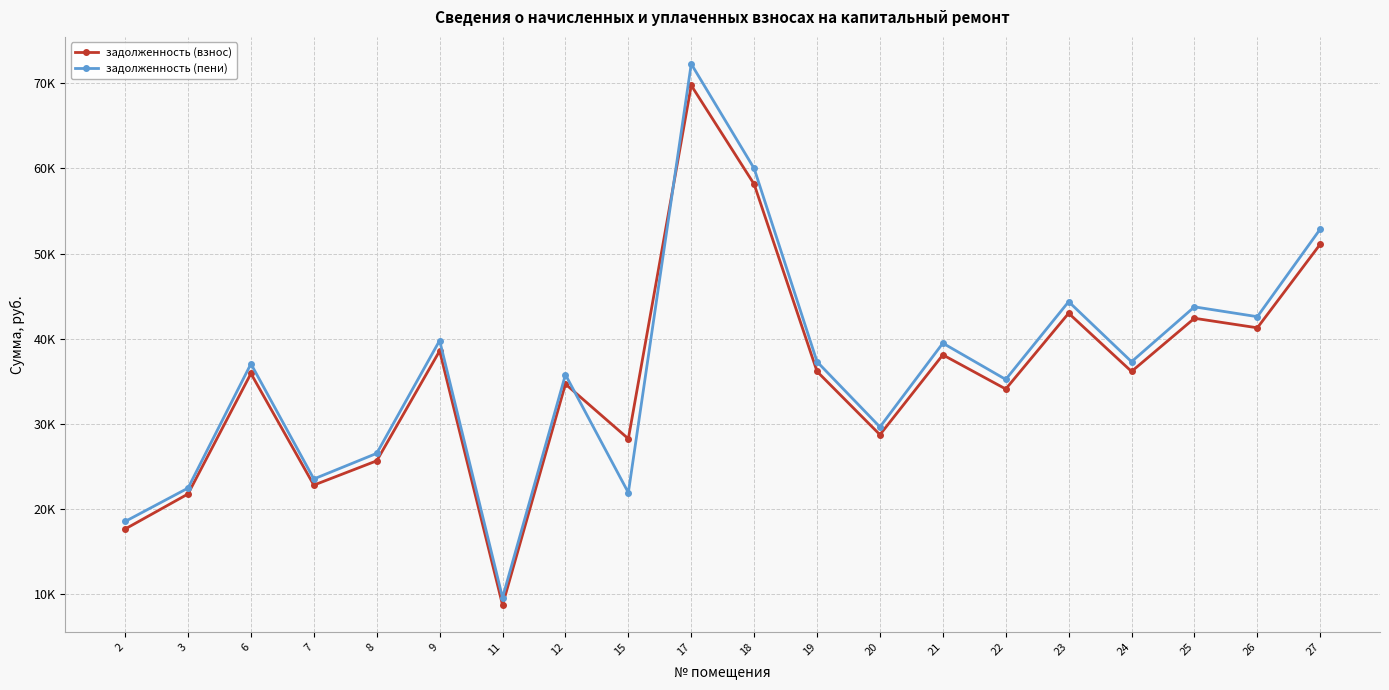

Where is the first local maximum for задолженность (взнос)?

6